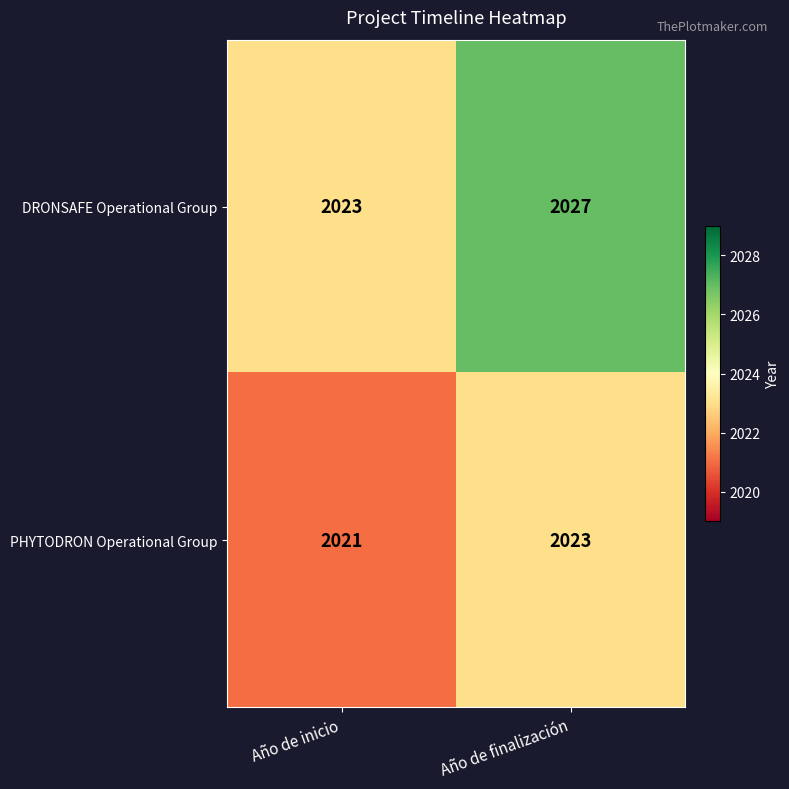

Is it true that PHYTODRON Operational Group equals 3406 at Año de inicio?

False